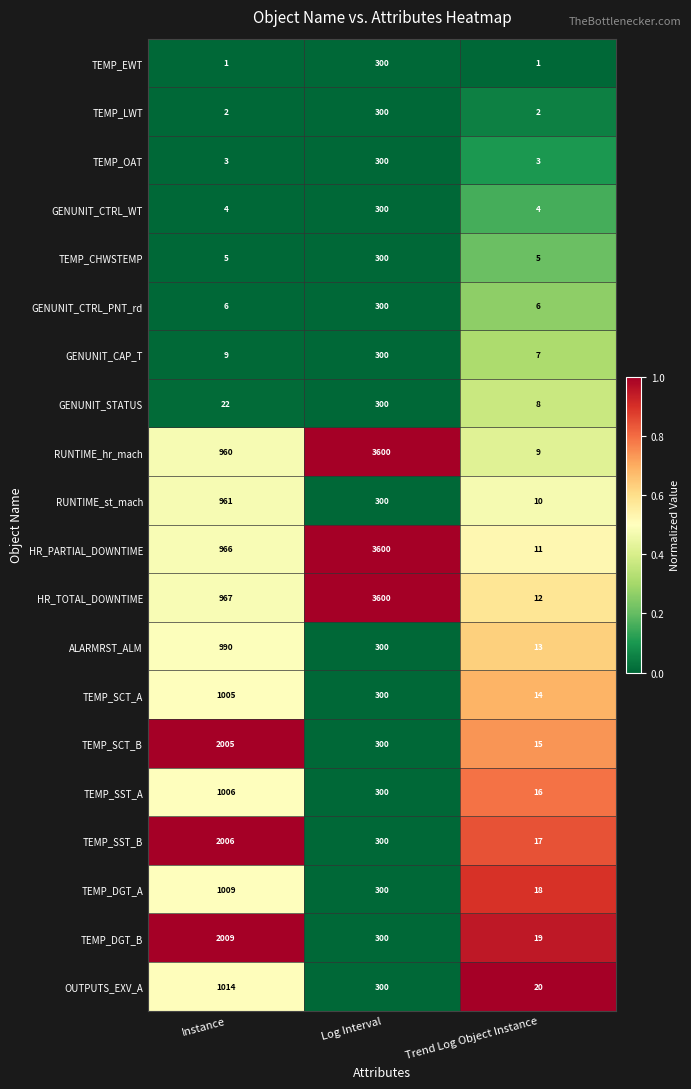

What is the sum of the HR_TOTAL_DOWNTIME values at Instance and Trend Log Object Instance?

979